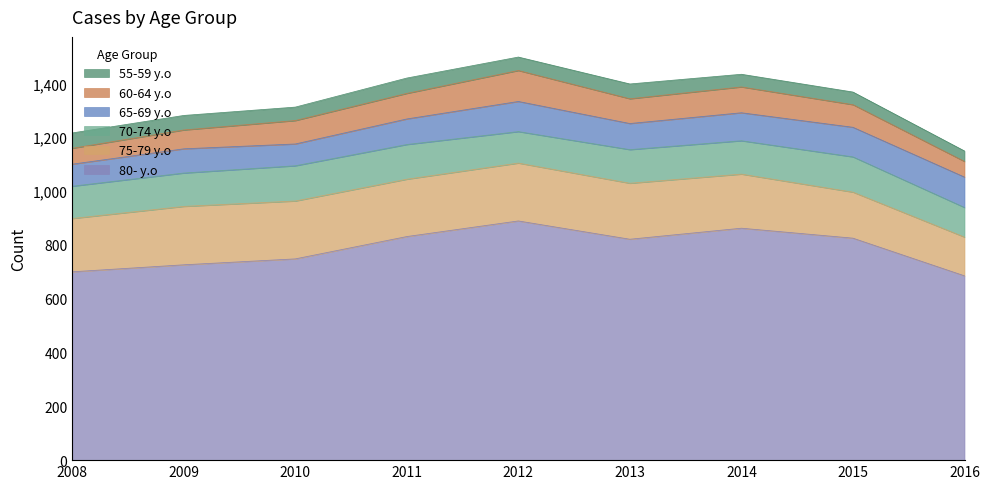

What is the approximate value of 75-79 y.o at 2015?

171